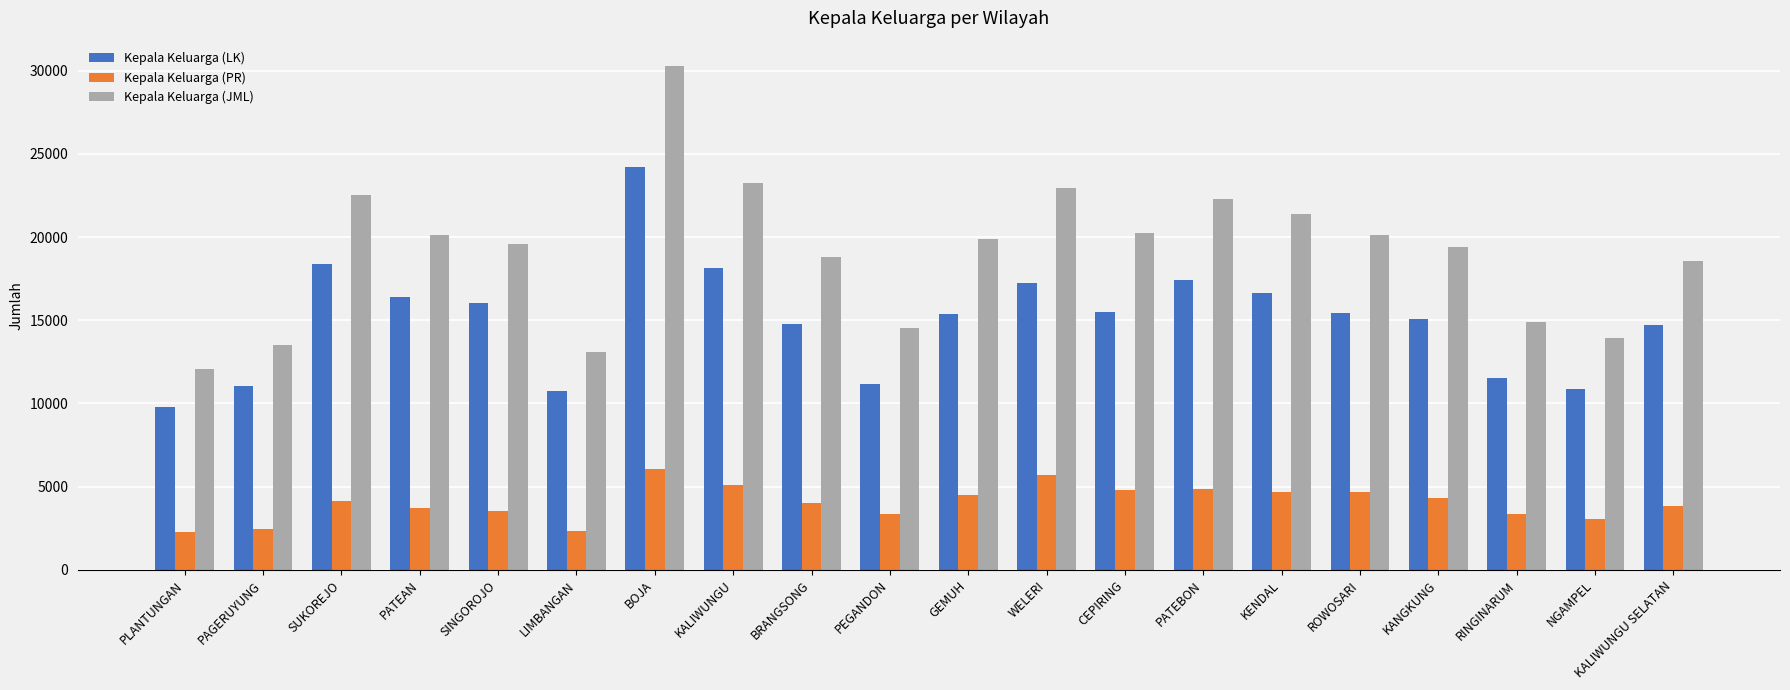

What is the difference between the maximum and minimum values in the Kepala Keluarga (LK) series?

14415